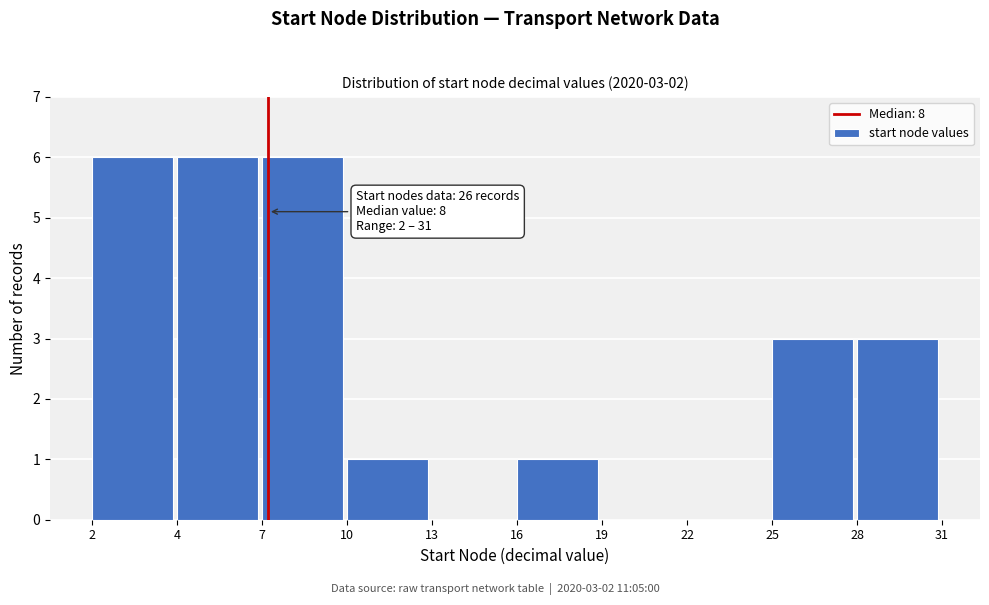

Reading left to right, list all the values displayed in this chart.

2=6	4=6	7=6	10=1	13=0	16=1	19=0	22=0	25=3	28=3